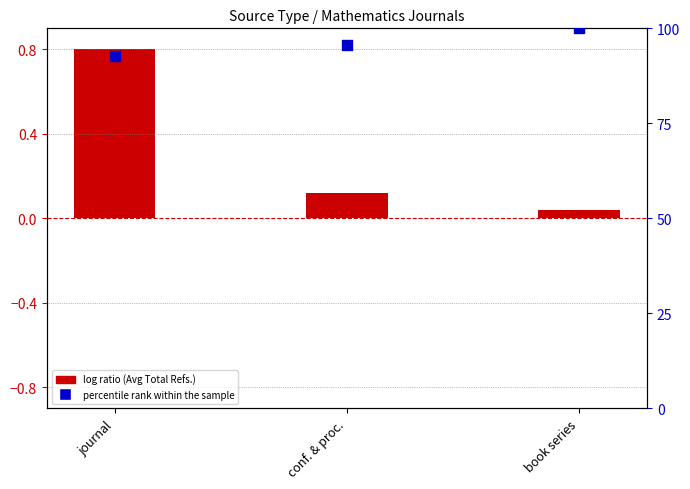

Which series reaches the maximum Y coordinate?

percentile rank within the sample